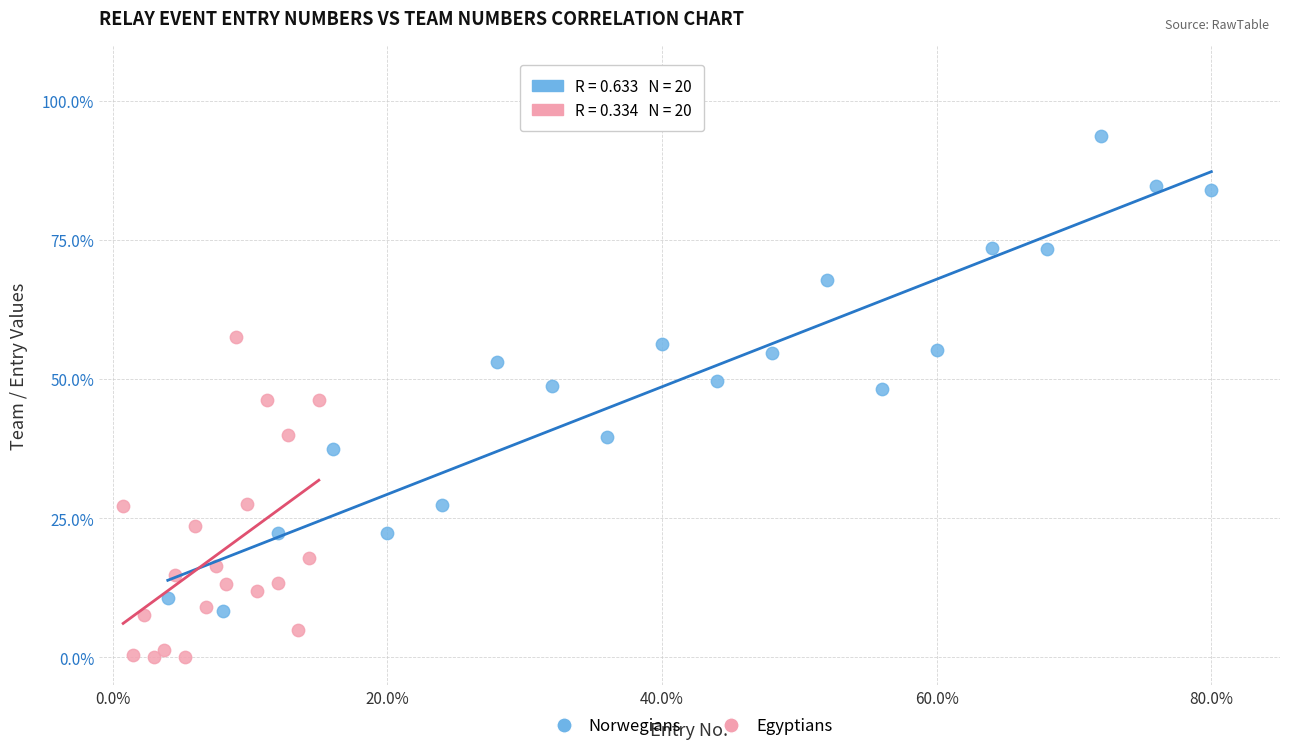

Which series reaches the minimum Y coordinate?

Egyptians